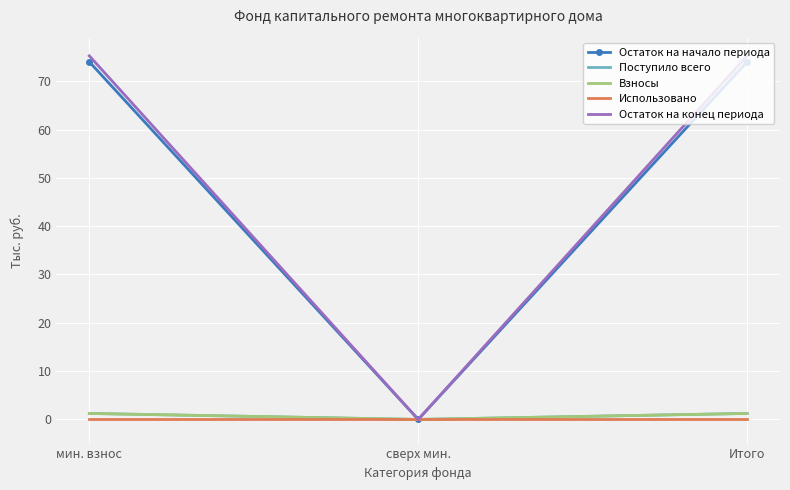

What is the total value across all series at Итого?

151.7